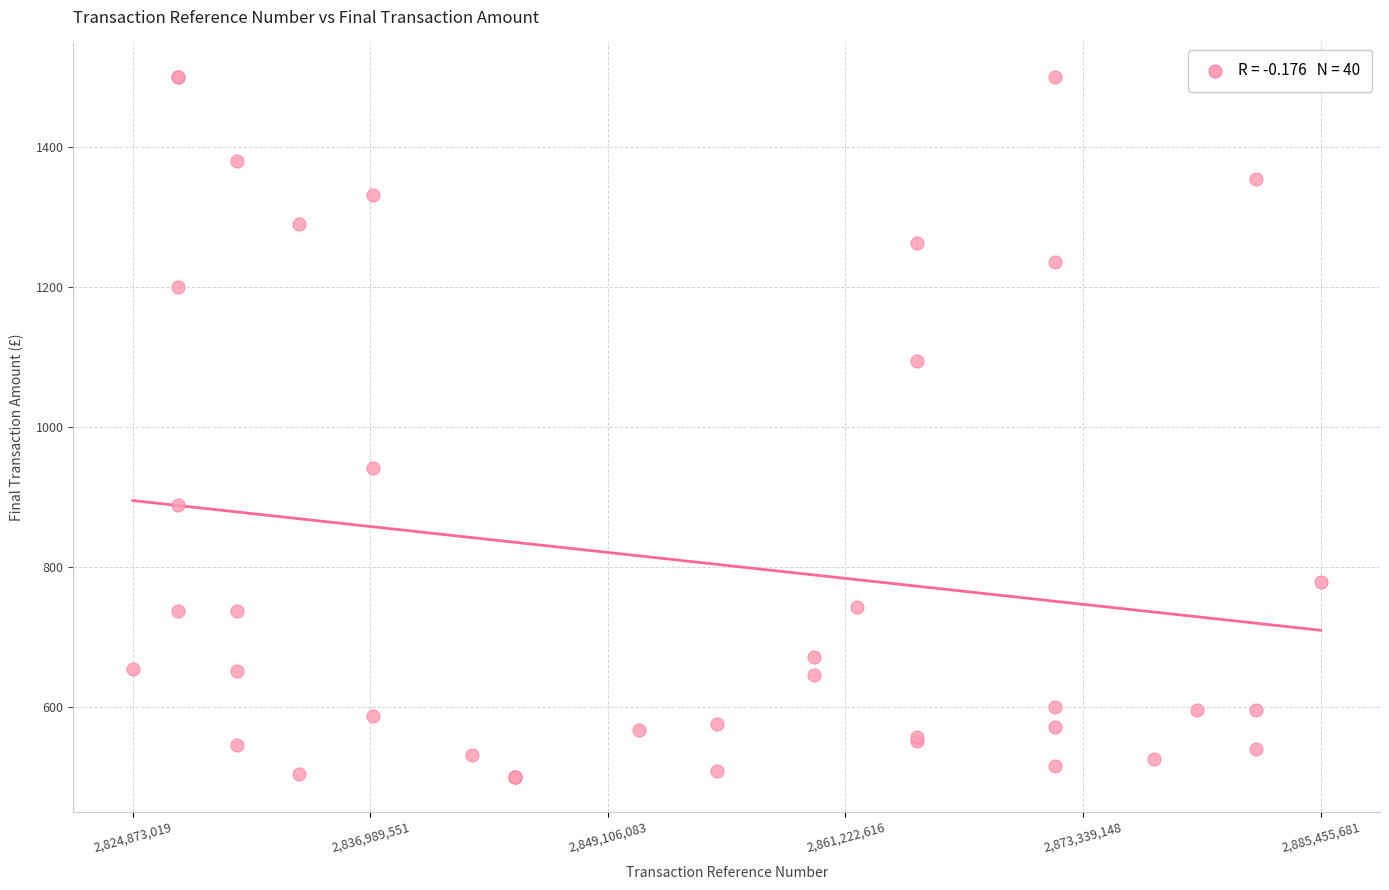

What Y value in the scatter plot is closest to 1000?

942.0